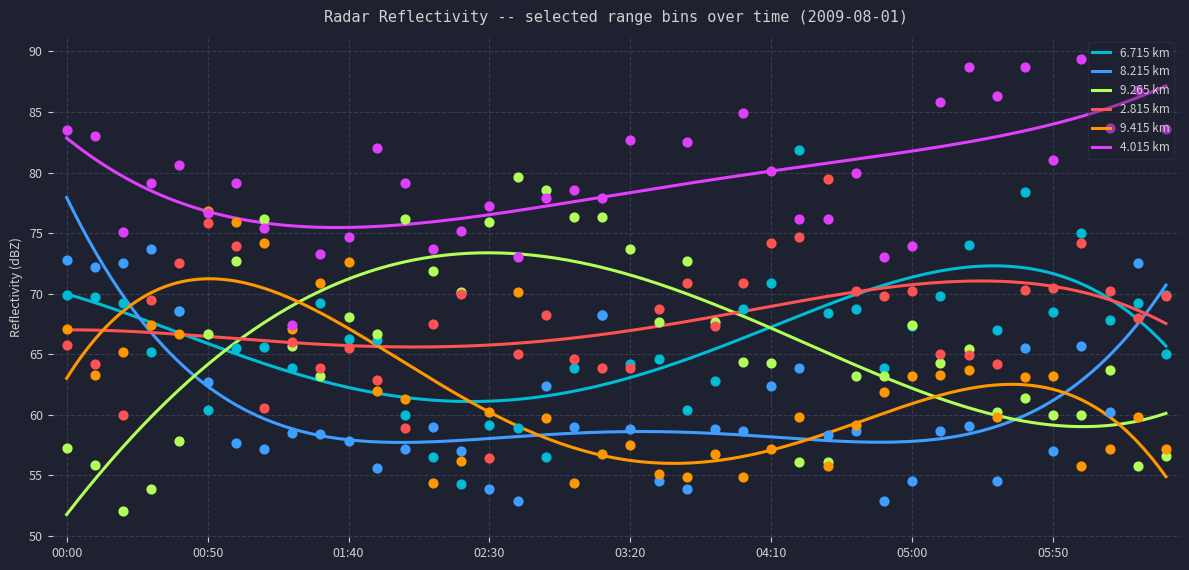

What is the highest value of the 8.215 km series?

77.9